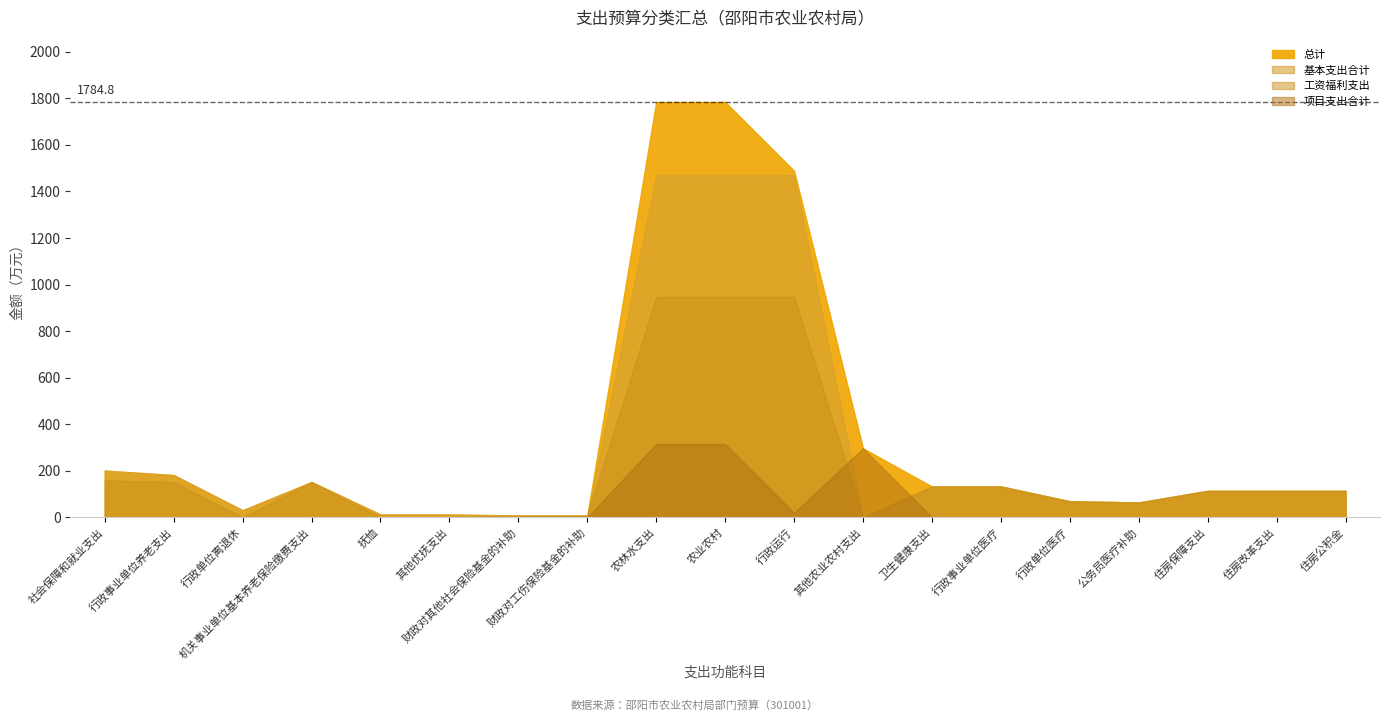

True or false: 基本支出合计 and 总计 cross at least once.

False